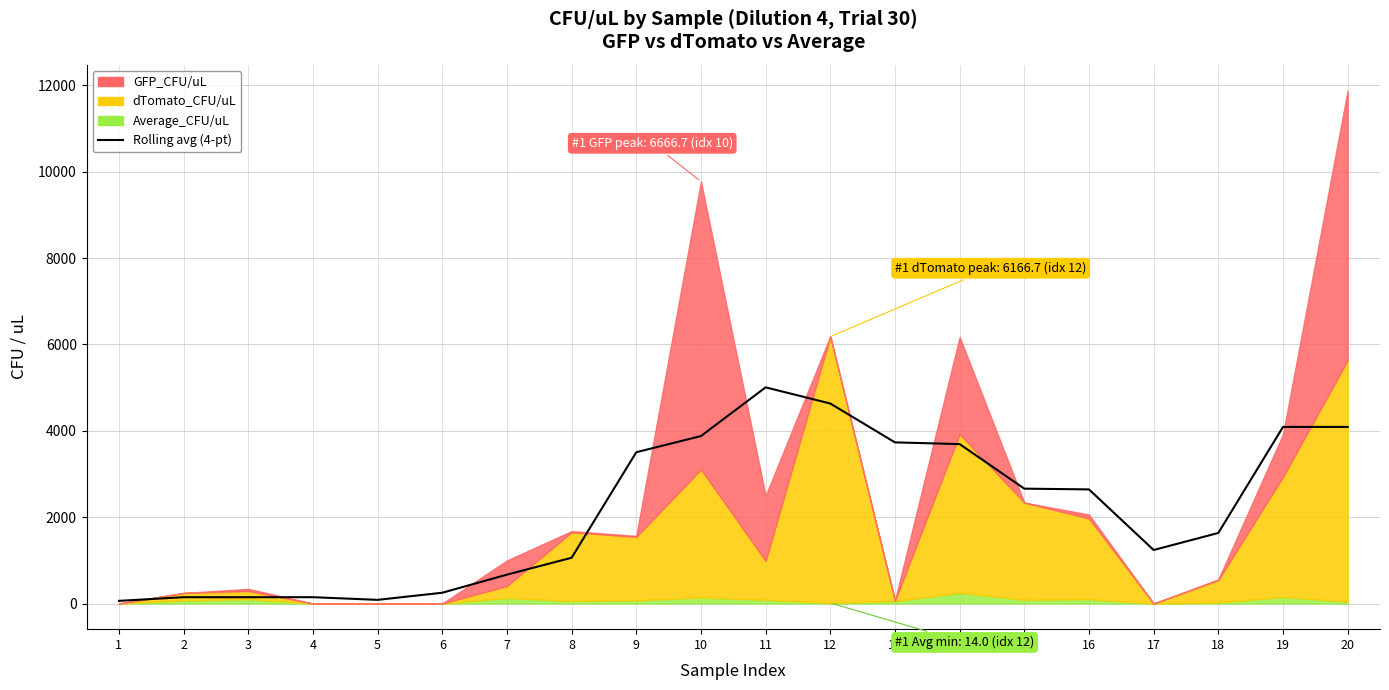

What is the approximate value at 19?

4089.4